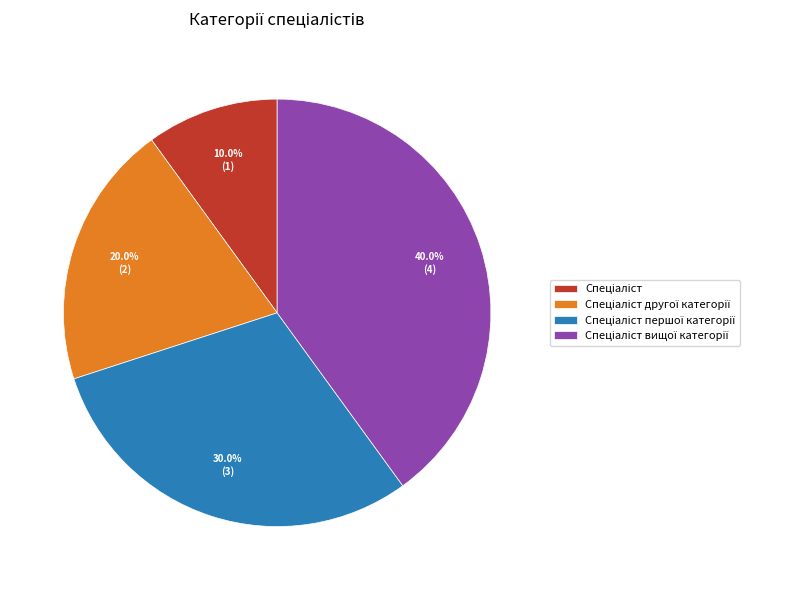

Count the number of slices in the pie.

4